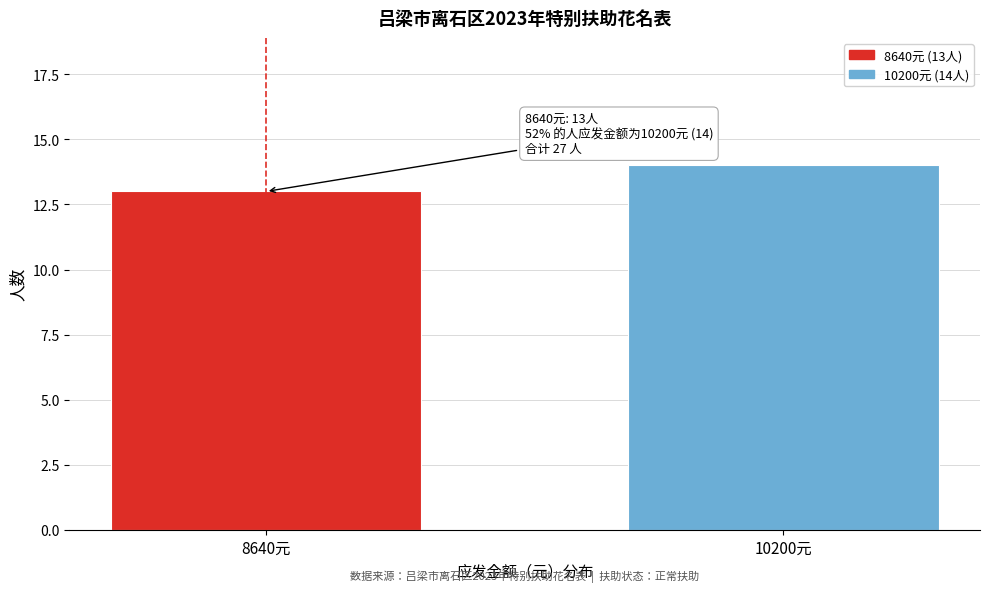

Reading left to right, transcribe all the data shown in this chart.

8640元=13	10200元=14